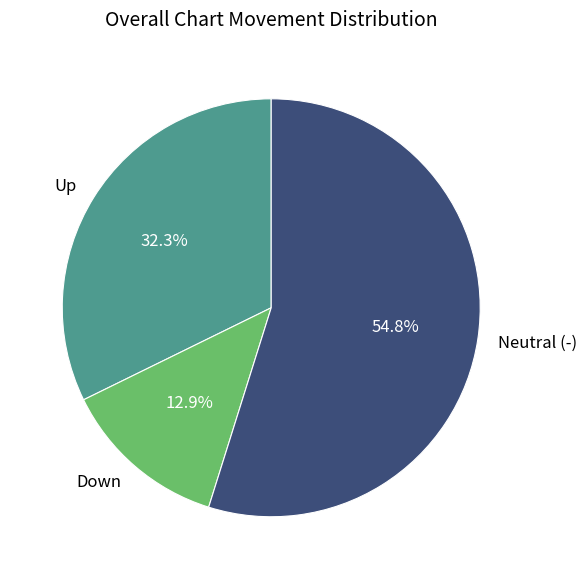

Combined, what portion of the pie is Up and Down?

45.2%